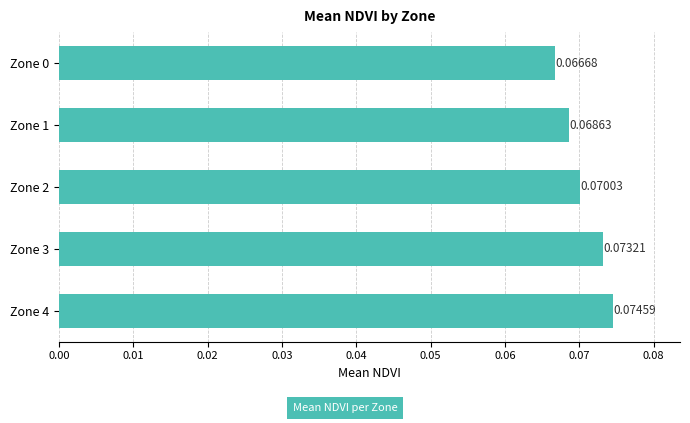

List the labels in order of value, smallest first.

Zone 0, Zone 1, Zone 2, Zone 3, Zone 4